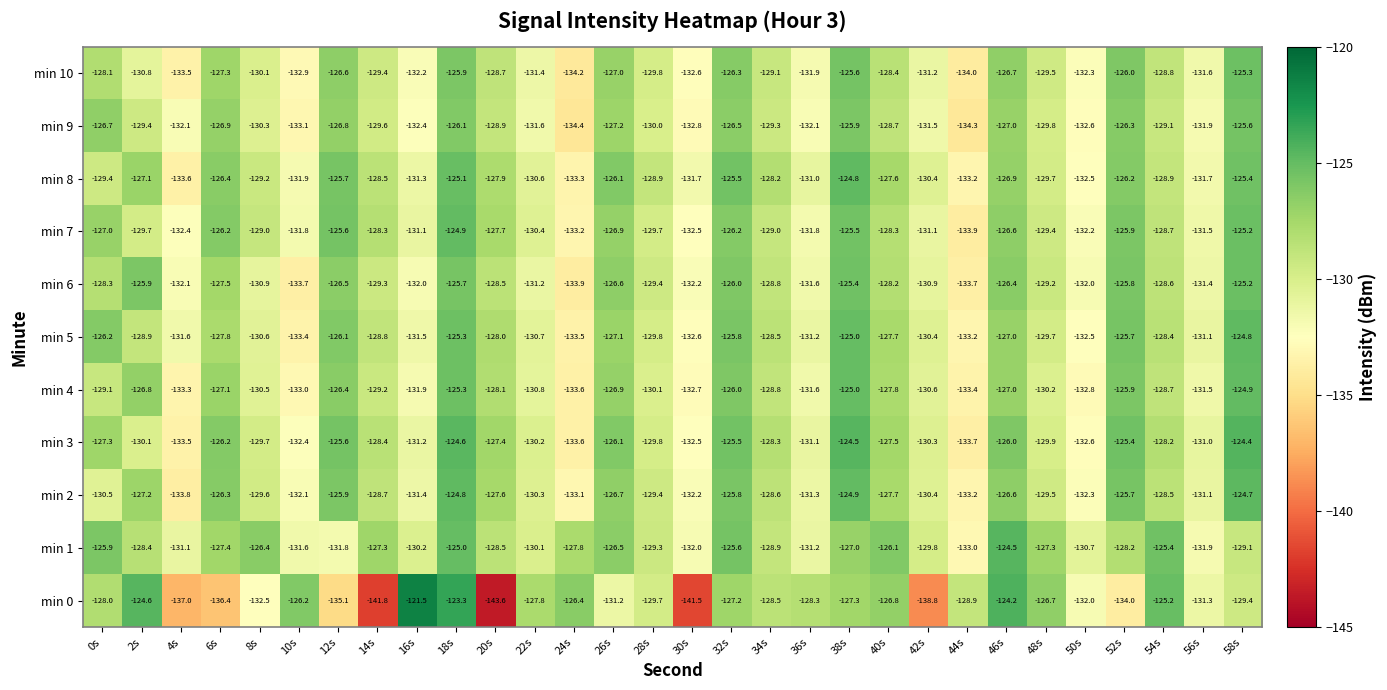

What is the sum of the min 10 values at 30s and 6s?

-259.9